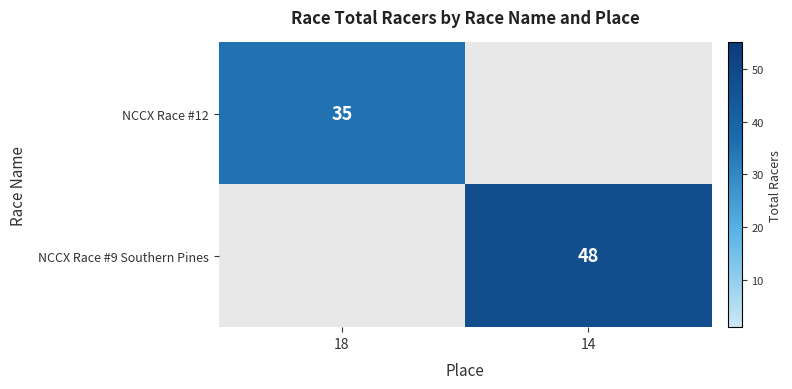

The value of NCCX Race #12 at 18 is 35. True or false?

True